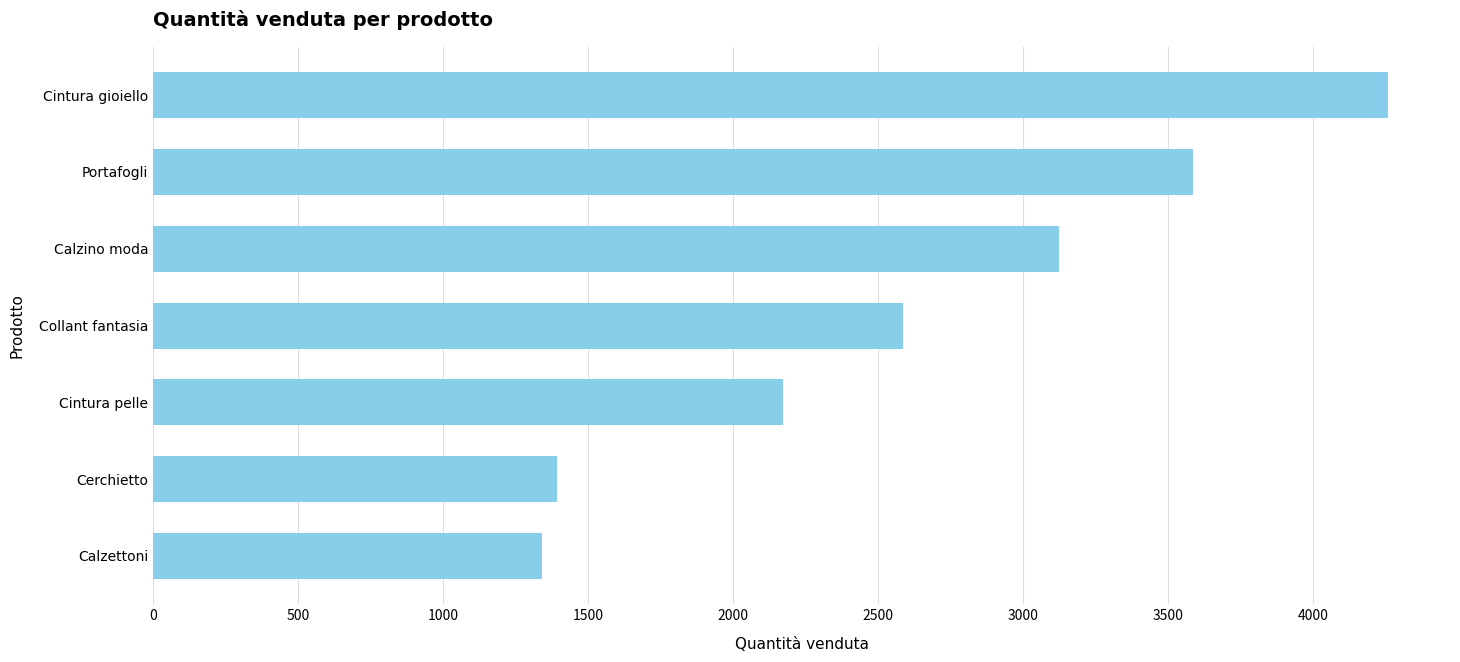

Is it true that the value at Calzettoni is 1341?

True